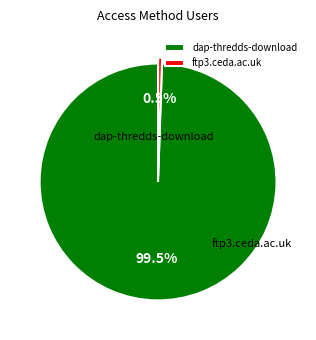

To the nearest percent, what portion does dap-thredds-download represent?

99%